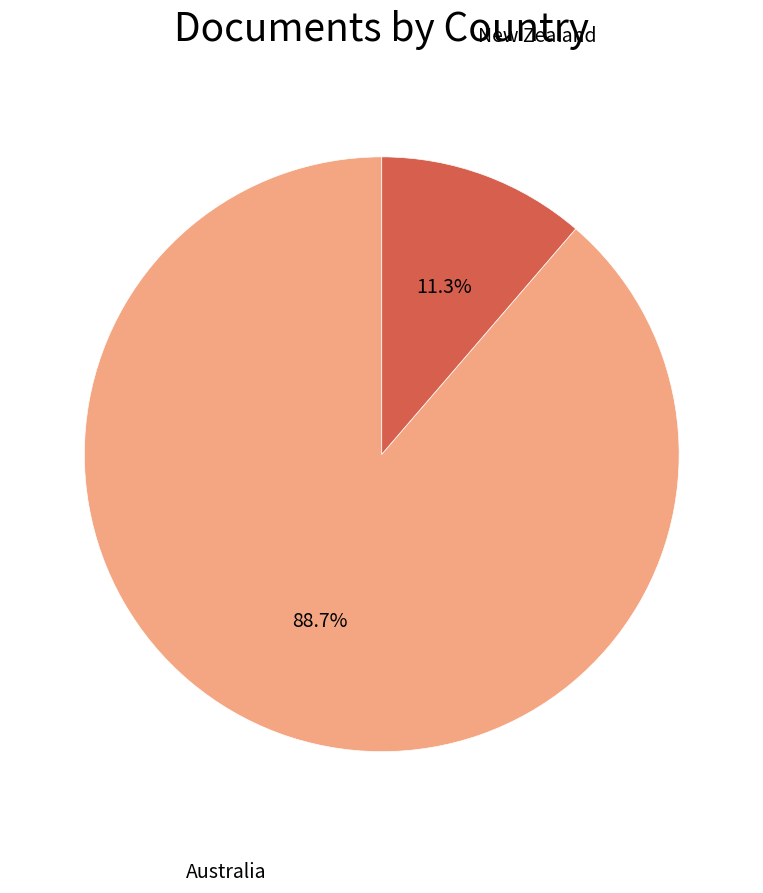

Rank the categories by value from highest to lowest.

Australia, New Zealand